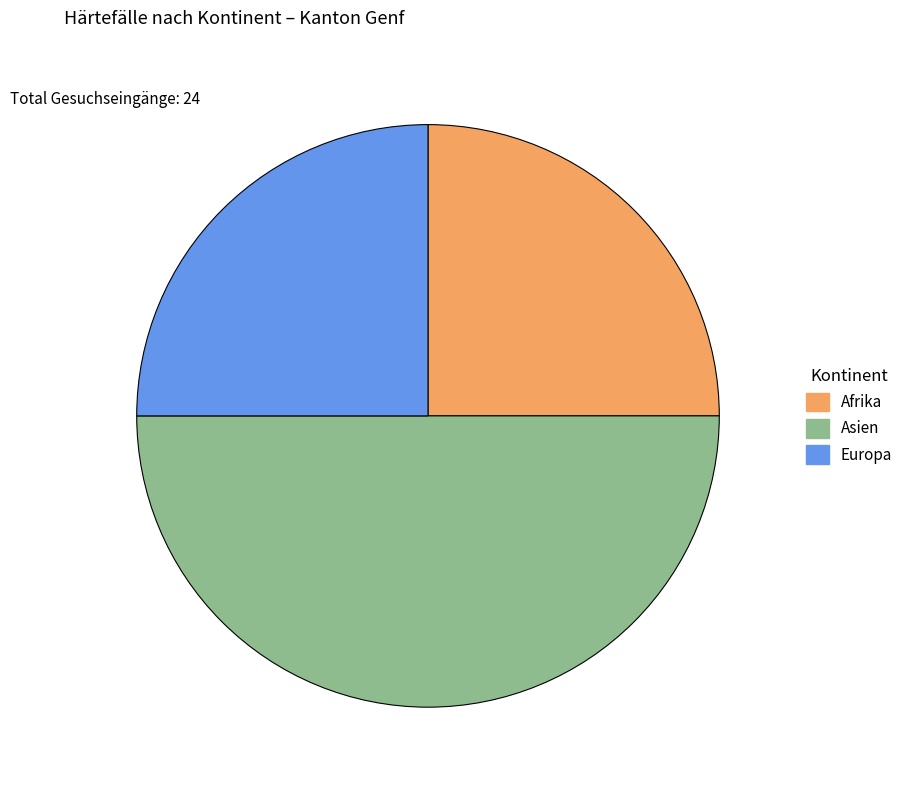

Combined, do Afrika and Asien account for over 50%?

Yes